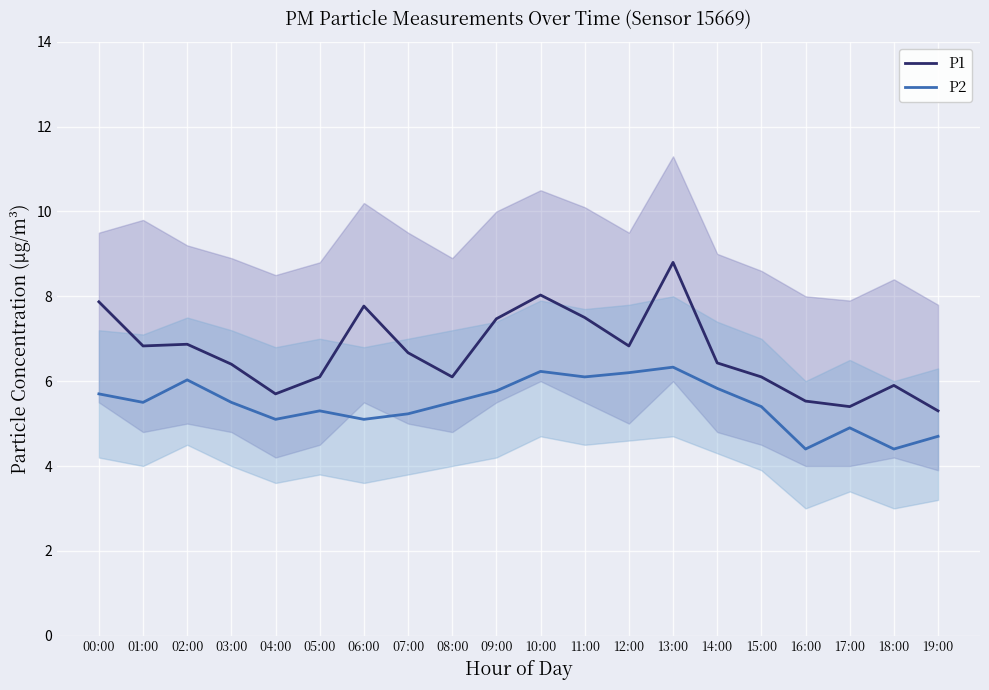

How many series are shown in this chart?

2